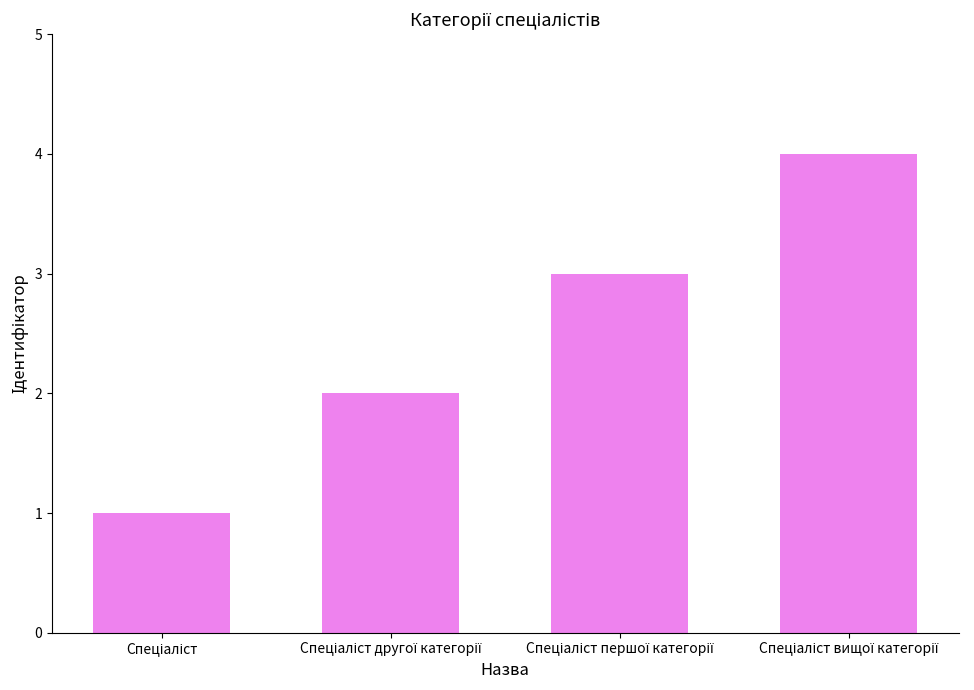

Are the bars horizontal?

No